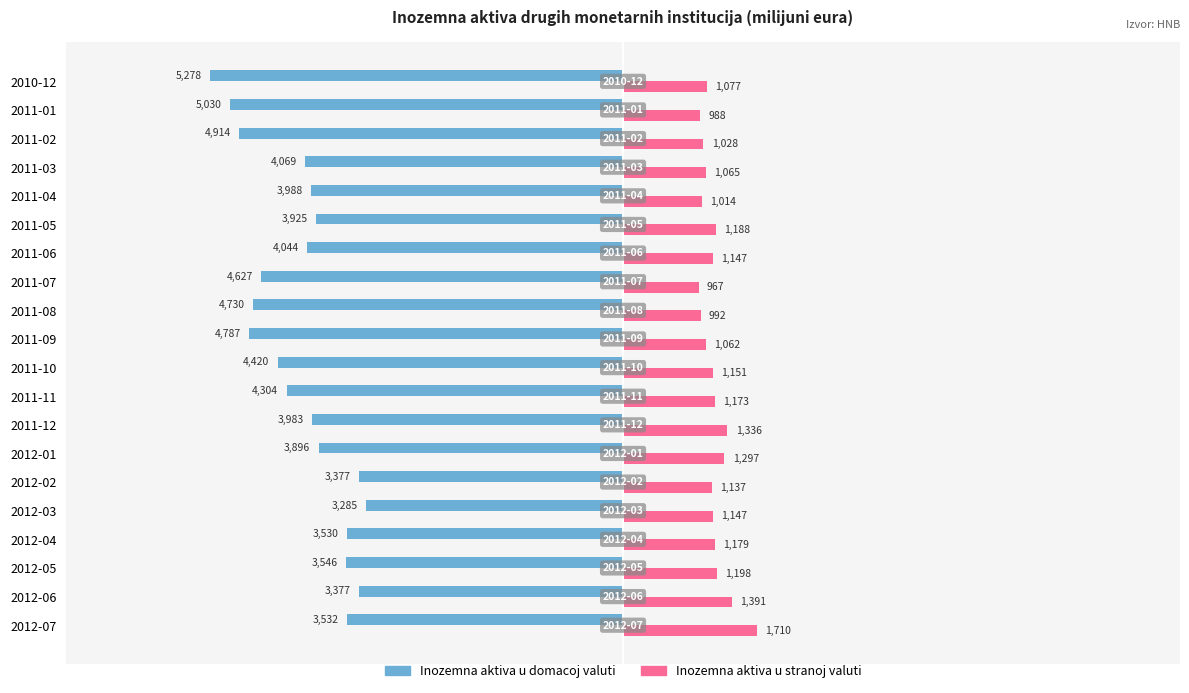

What is the average value of the Inozemna aktiva u domacoj valuti series?

-4132.1